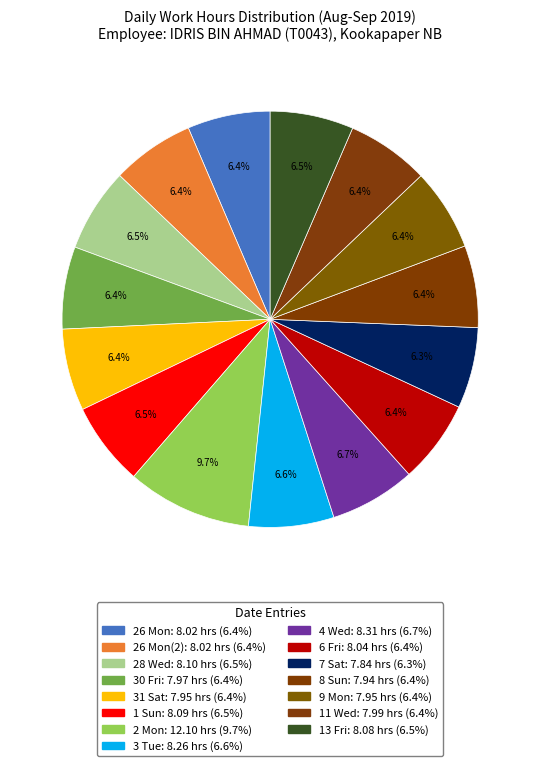

How many segments does this pie chart have?

15